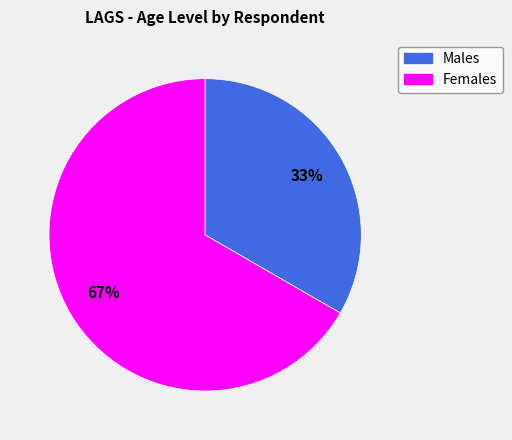

Approximately how many times larger is the value at Females compared to Males?

0.5